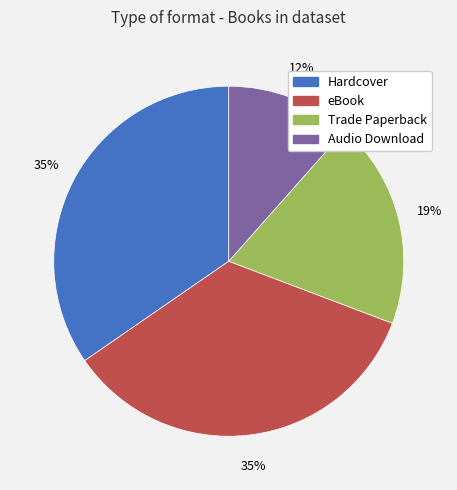

The Audio Download slice represents 12% of the pie. True or false?

True